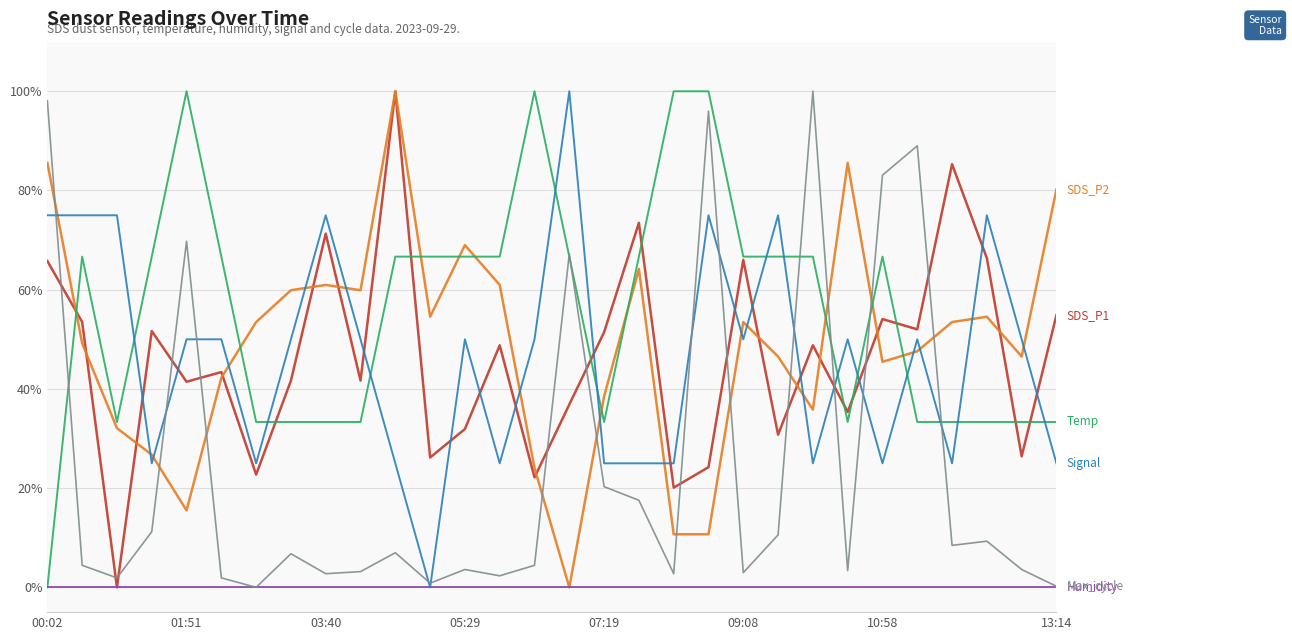

What is the maximum value shown in the chart?

100.0